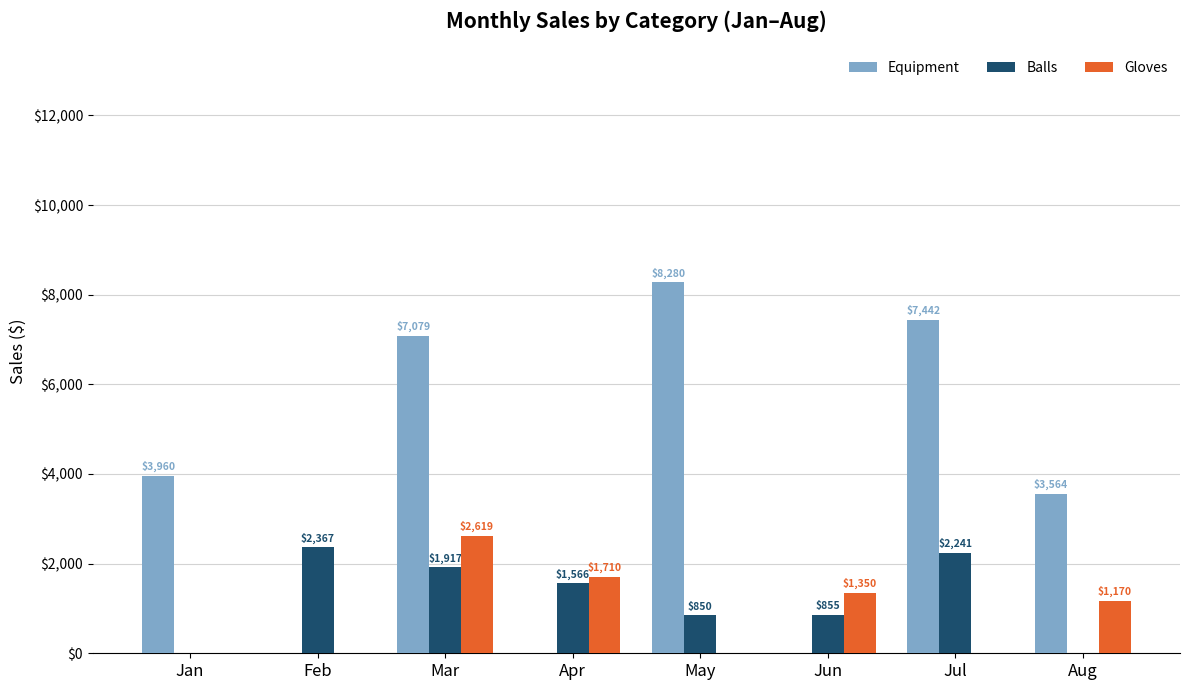

What is the total value across all series at Jan?

3960